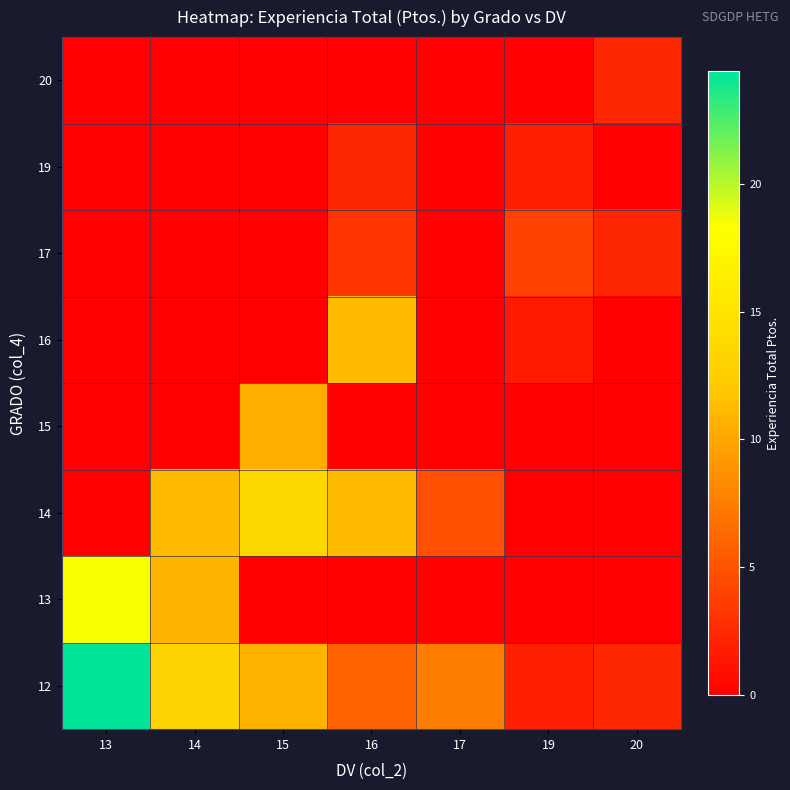

Reading right to left, extract all data points from this chart.

12: 20=2.4	19=2.0	17=7.6	16=6.0	15=10.8	14=13.2	13=24.4
13: 20=0.0	19=0.0	17=0.0	16=0.0	15=0.0	14=10.8	13=18.4
14: 20=0.0	19=0.0	17=4.8	16=11.2	15=13.6	14=11.2	13=0.0
15: 20=0.0	19=0.0	17=0.0	16=0.0	15=10.4	14=0.0	13=0.0
16: 20=0.0	19=1.6	17=0.0	16=11.2	15=0.0	14=0.0	13=0.0
17: 20=2.4	19=4.0	17=0.0	16=3.2	15=0.0	14=0.0	13=0.0
19: 20=0.0	19=2.0	17=0.0	16=2.4	15=0.0	14=0.0	13=0.0
20: 20=2.4	19=0.0	17=0.0	16=0.0	15=0.0	14=0.0	13=0.0